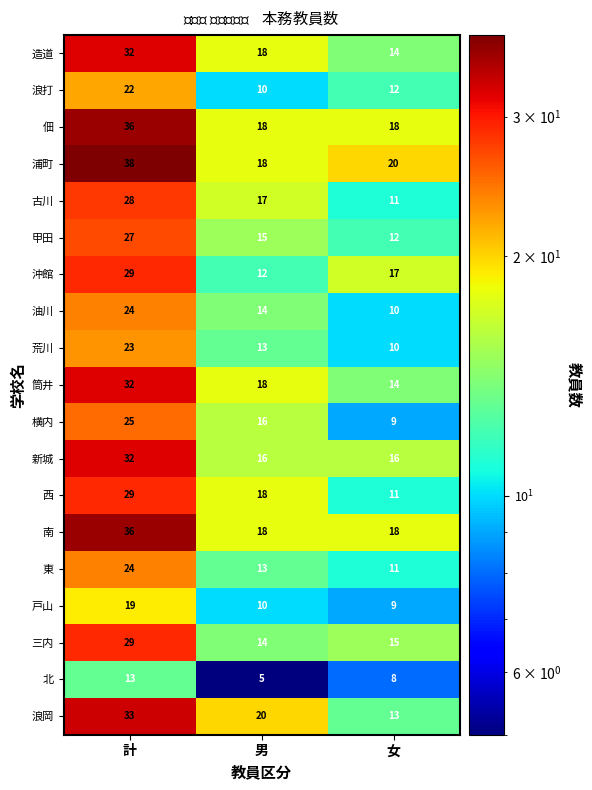

Which series has the largest total across all categories?

浦町